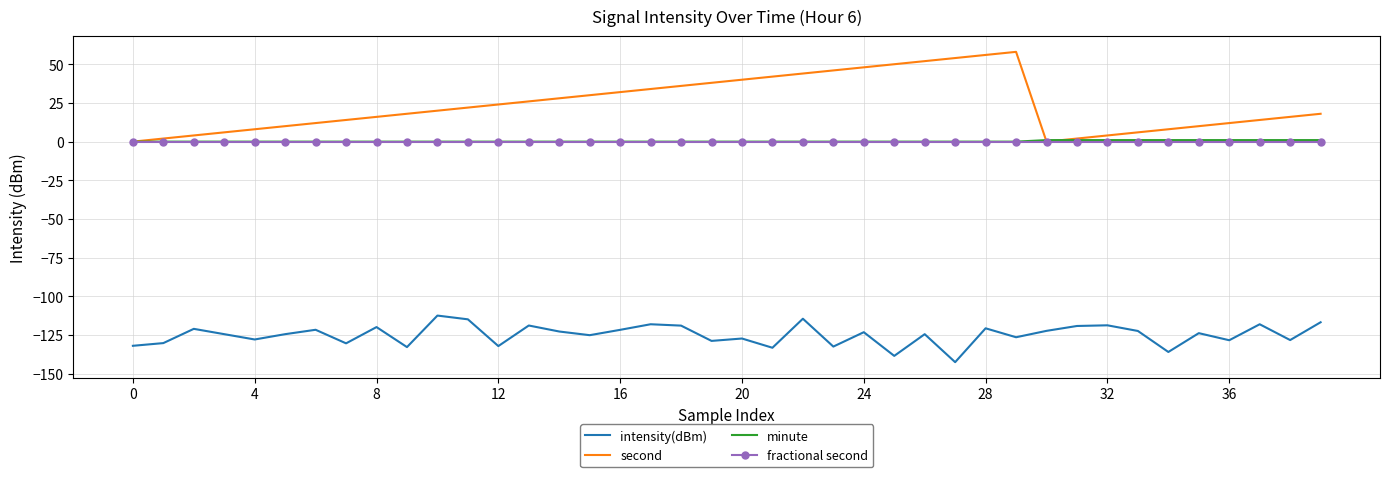

Which series has the largest range (max minus min)?

second